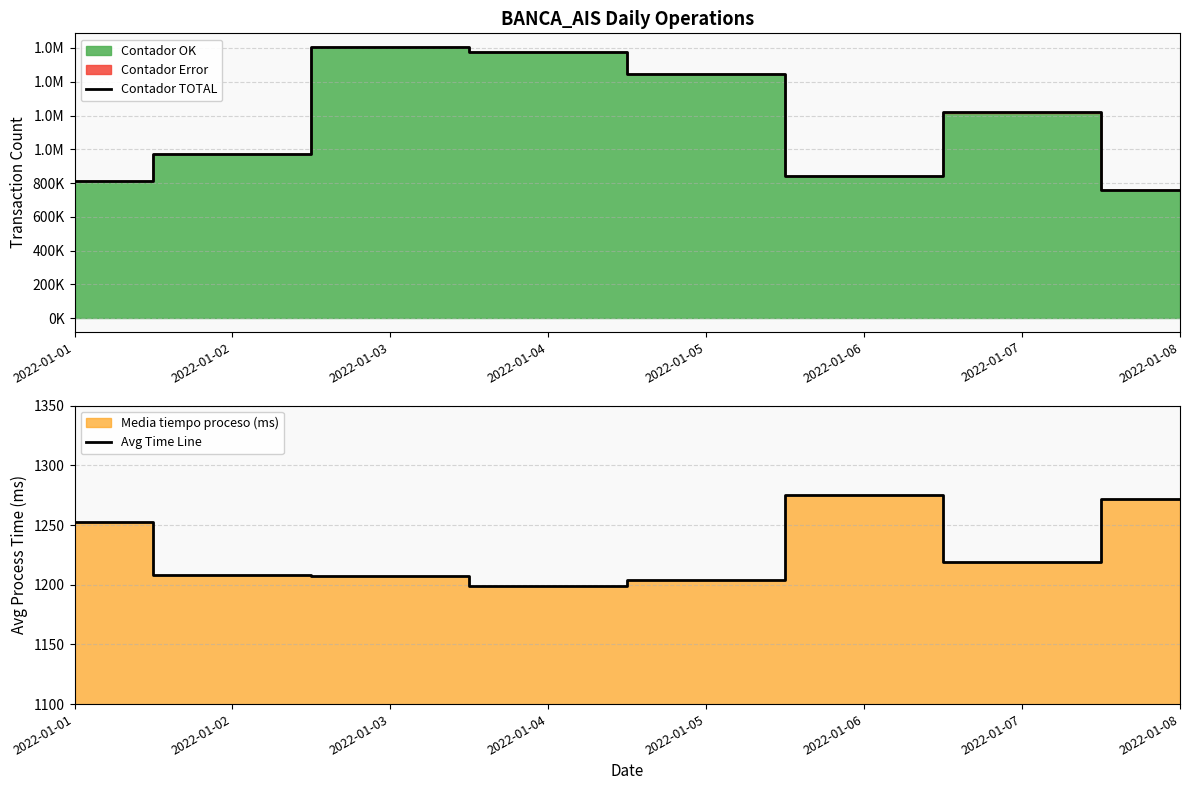

Reading left to right, extract all data points from this chart.

Contador TOTAL: 813091.0	971238.0	1606215.0	1574298.0	1445516.0	844674.0	1218666.0	761119.0
Avg Time Line: 1252.5	1208.3	1207.0	1199.0	1204.1	1275.0	1219.2	1271.8